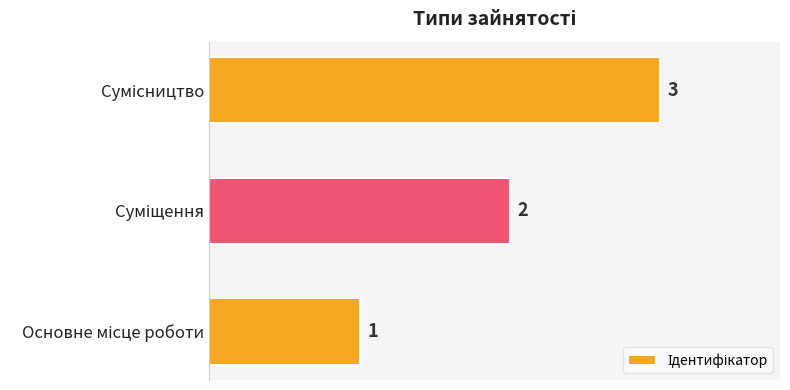

What is the sum of all values?

6